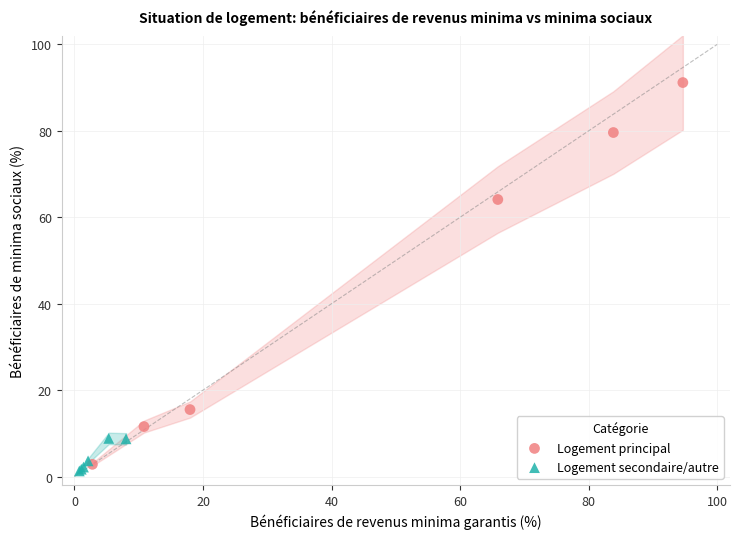

Which series has the largest Y range (max minus min)?

Logement principal